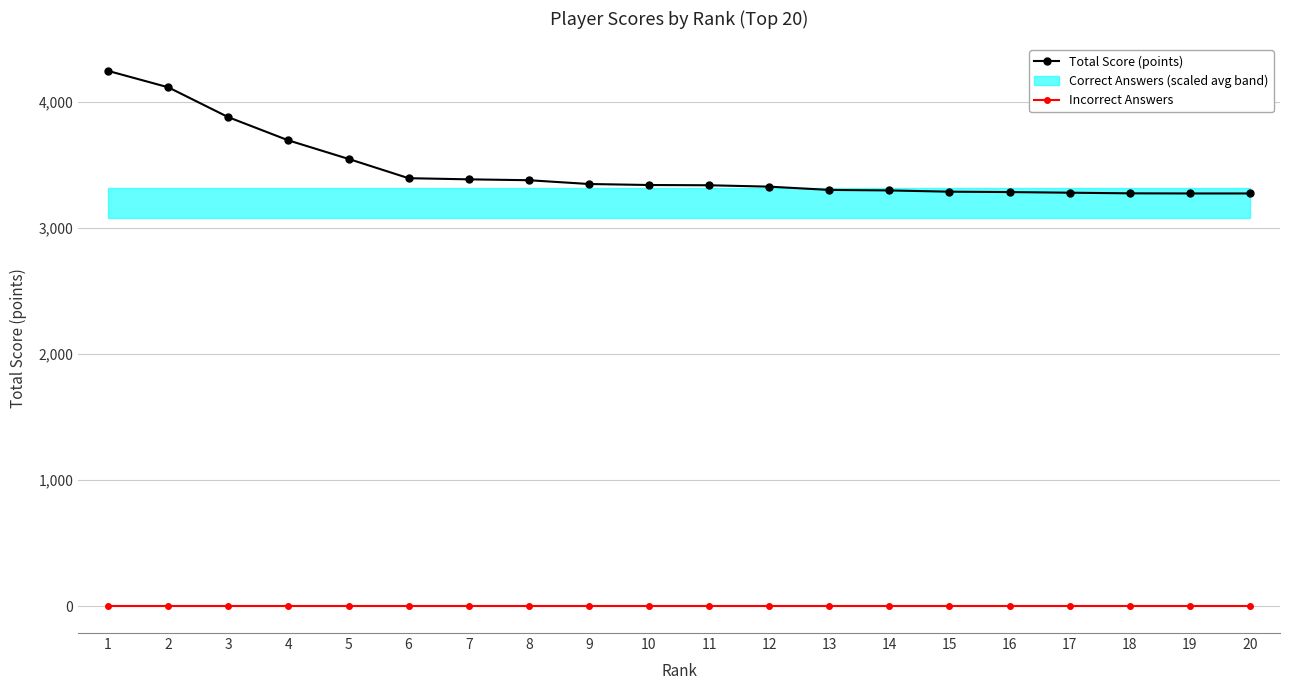

Reading left to right, transcribe all the data shown in this chart.

Total Score (points): 1=4246	2=4116	3=3879	4=3695	5=3548	6=3395	7=3386	8=3379	9=3349	10=3341	11=3339	12=3328	13=3302	14=3298	15=3288	16=3285	17=3280	18=3275	19=3274	20=3274
Incorrect Answers: 1=0	2=0	3=0	4=0	5=0	6=0	7=0	8=0	9=0	10=0	11=0	12=0	13=0	14=0	15=0	16=0	17=0	18=0	19=0	20=0